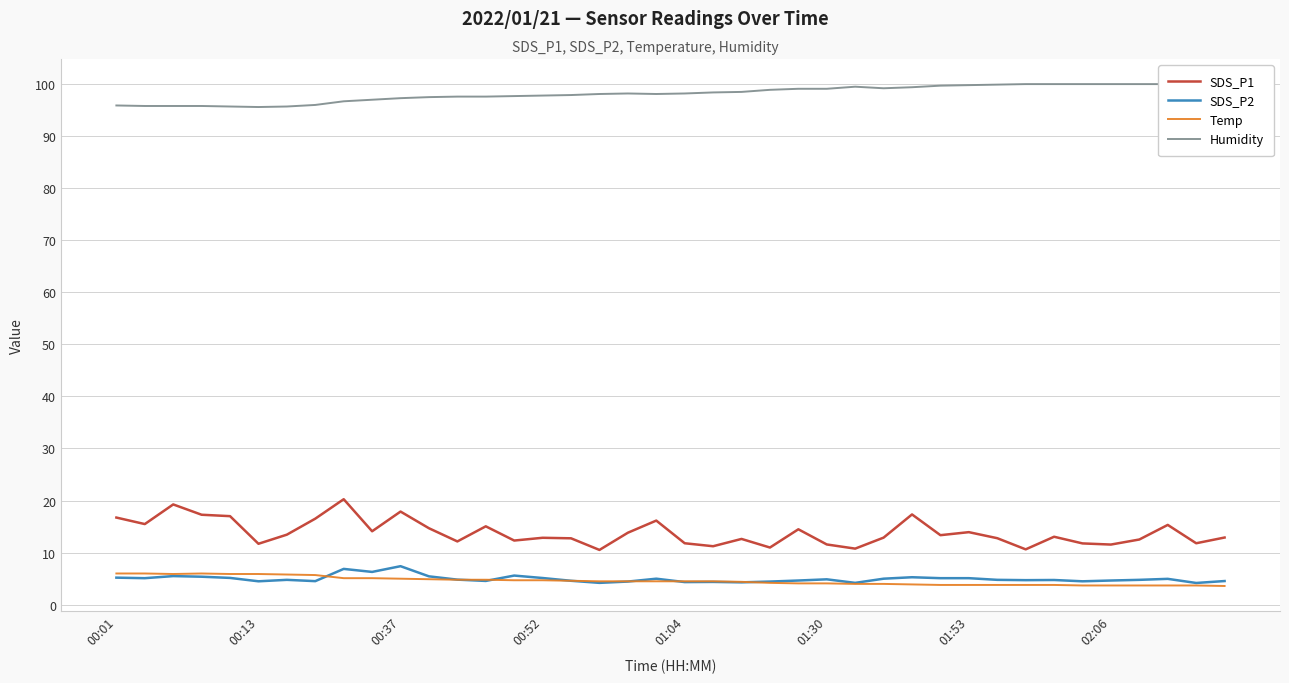

How many lines are shown in the chart?

4